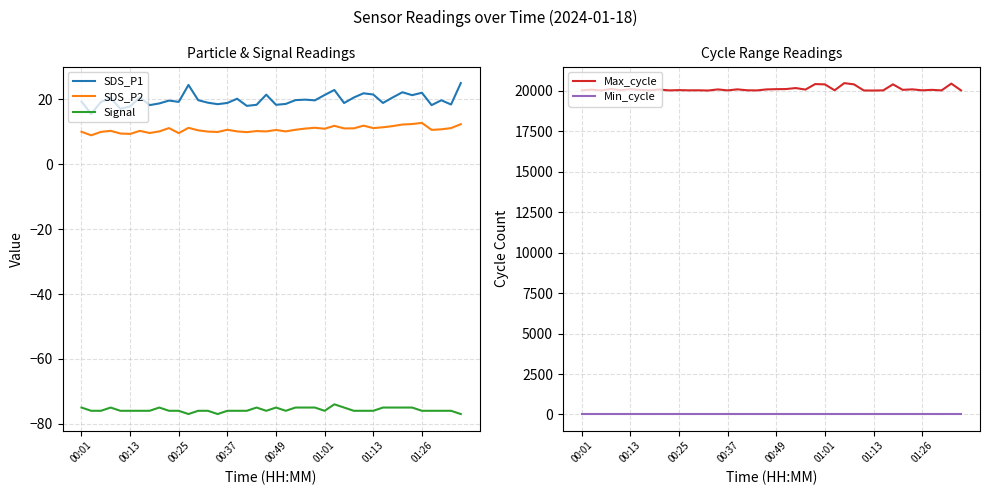

What is the difference between the second highest and second lowest values in the Signal series?

2.0